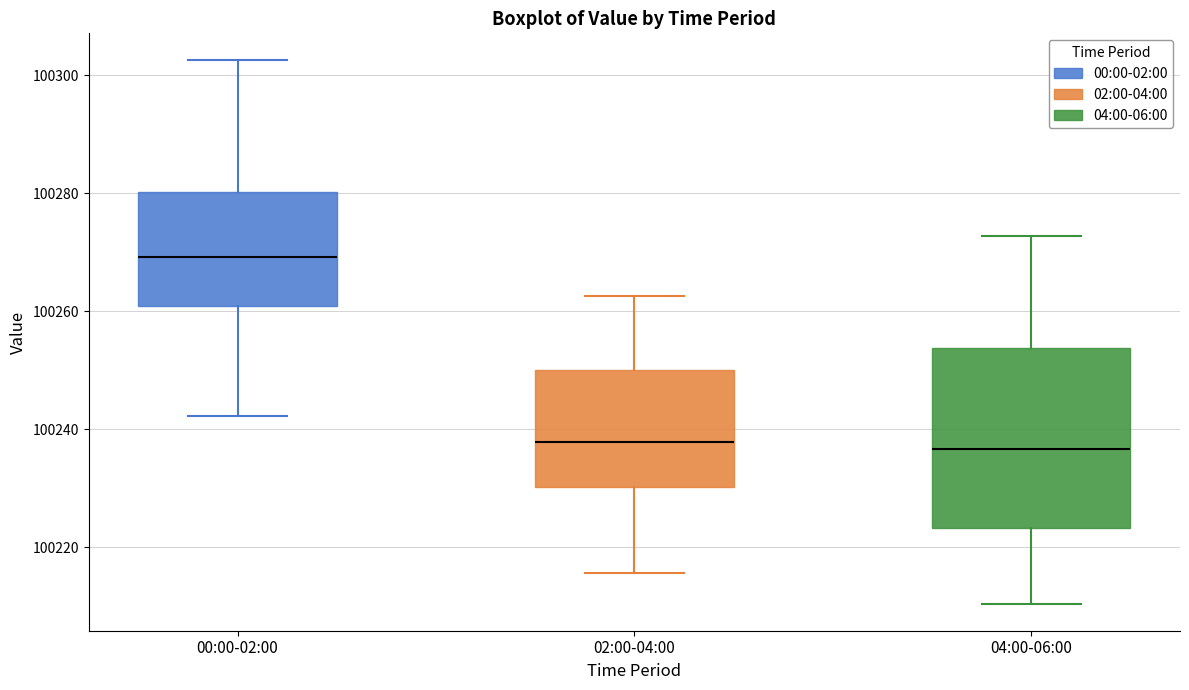

Where does the lower whisker of the box for 04:00-06:00 end on the y-axis? The values are not printed on the chart, so give them approximately, as read against the axis.

100210